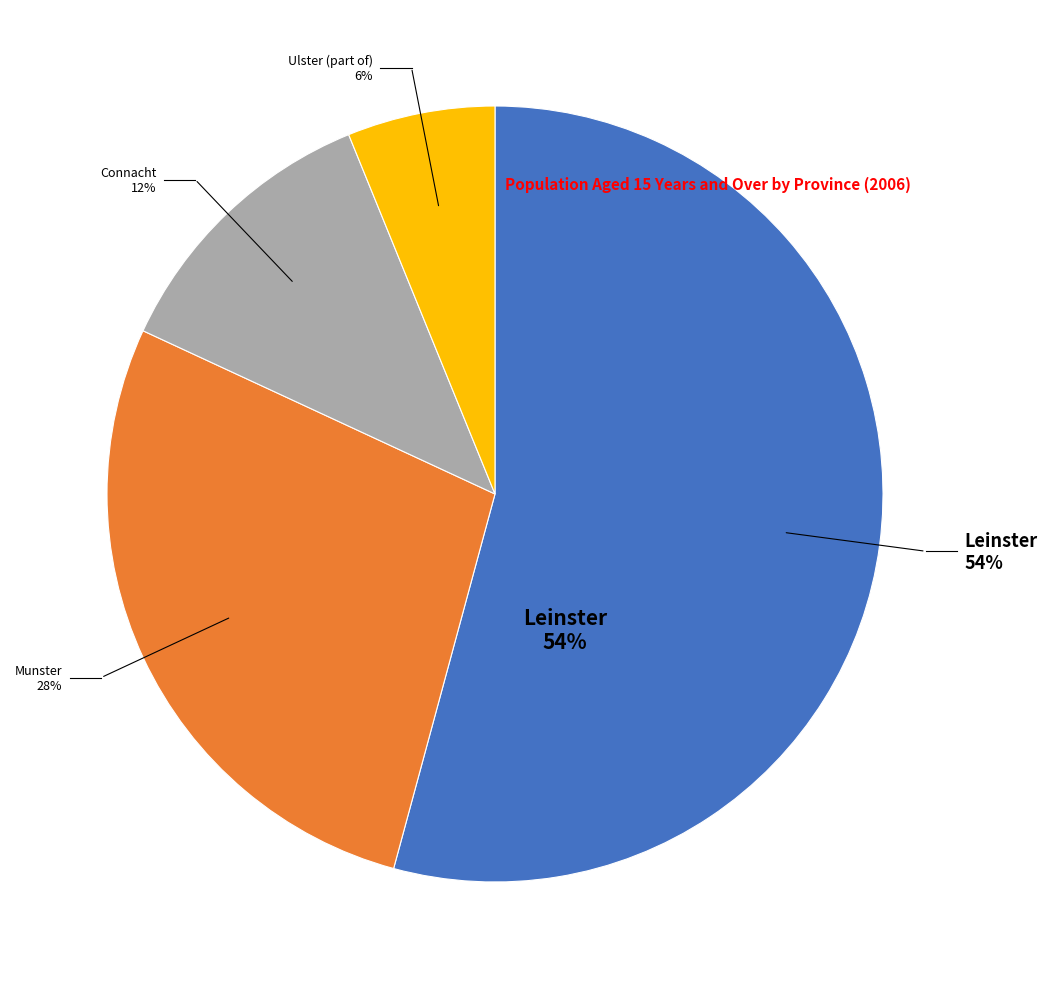

Count the number of slices in the pie.

4